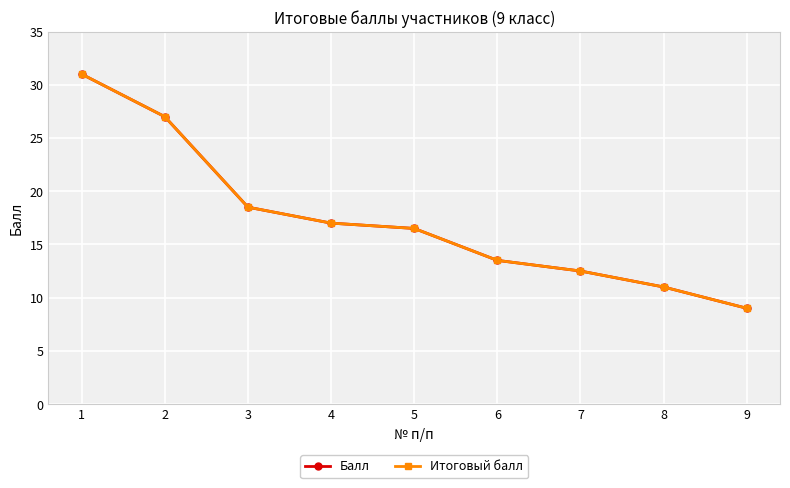

True or false: Итоговый балл and Балл cross at least once.

False